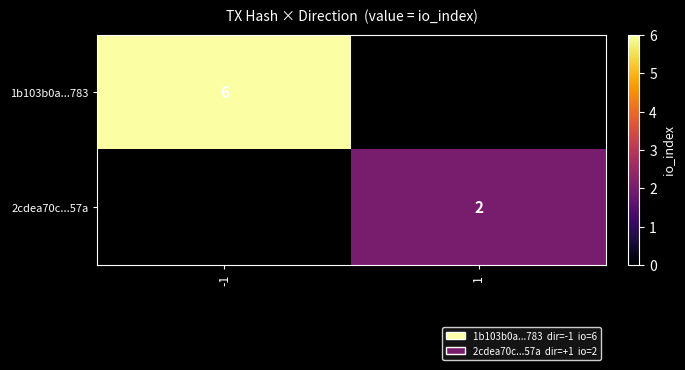

Is it true that 2cdea70c...57a equals 2 at 1?

True